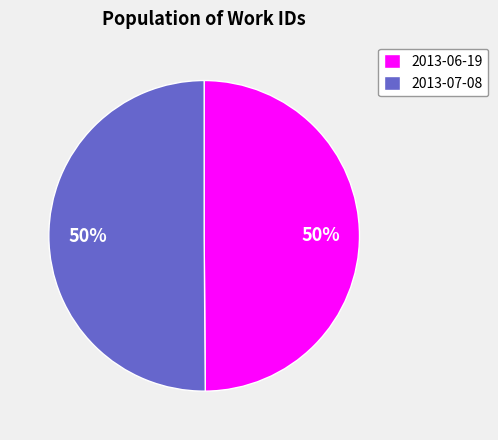

To the nearest percent, what is the combined percentage of 2013-06-19 and 2013-07-08?

100%